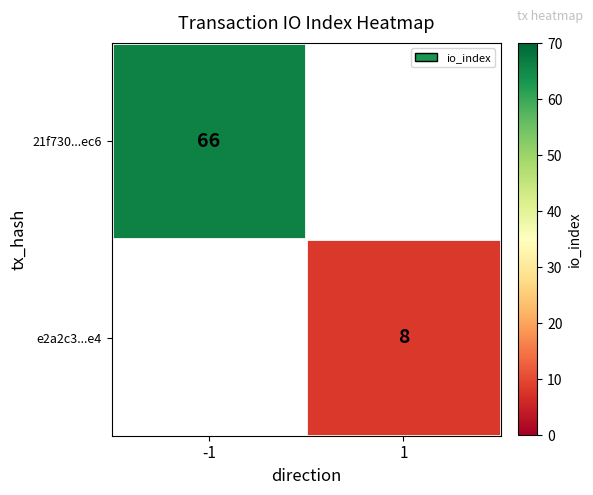

Count the number of categories in the chart.

2